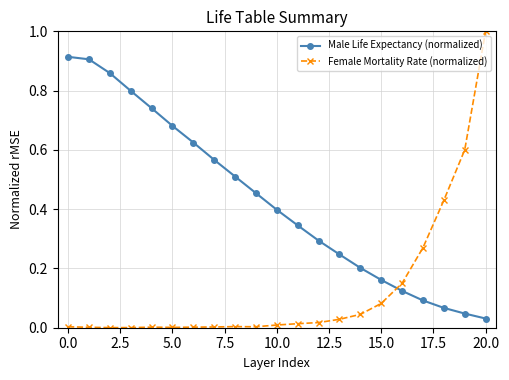

Which series has the largest total across all categories?

Male Life Expectancy (normalized)